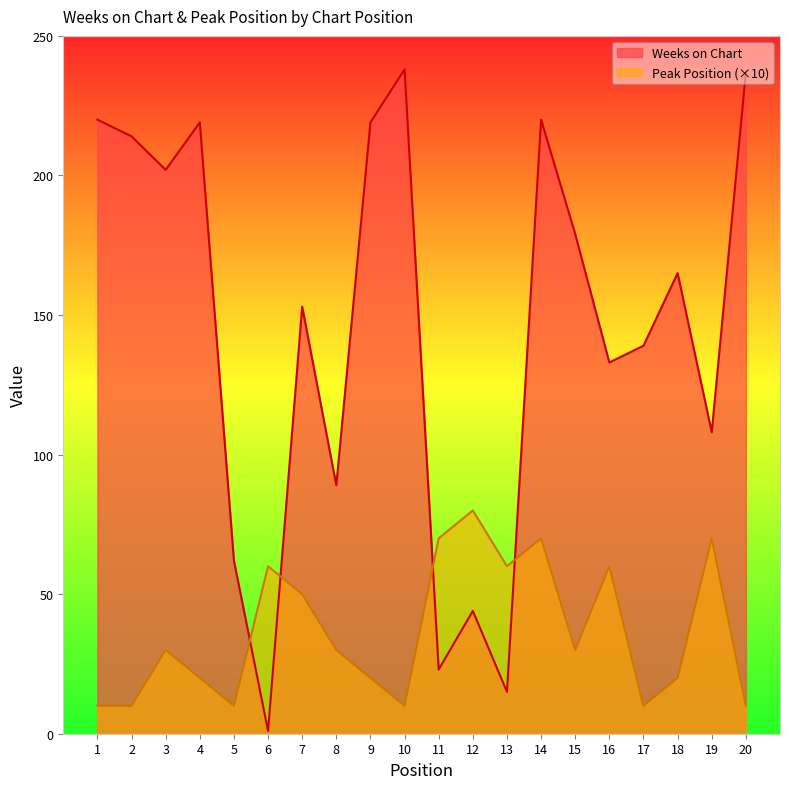

What is the sum of the Peak Position values at 15 and 10?

40